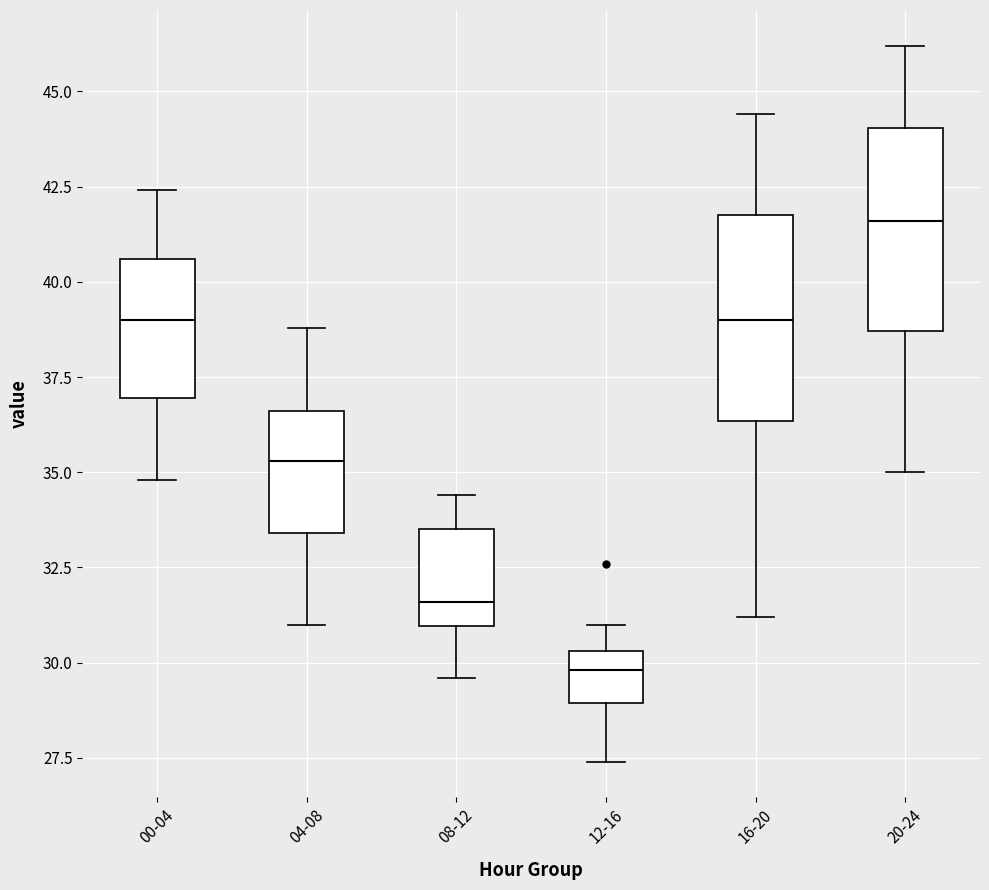

Reading left to right, read every box against the y-axis: the position of its median line, the range the box covers, and the ends of its whiskers. The values are not printed on the chart, so give them approximately, as read against the axis.

00-04: median 39.0, box 37.0 to 40.5, whiskers 35.0 to 42.5
04-08: median 35.5, box 33.5 to 36.5, whiskers 31.0 to 39.0
08-12: median 31.5, box 31.0 to 33.5, whiskers 29.5 to 34.5
12-16: median 30.0, box 29.0 to 30.5, whiskers 27.5 to 31.0
16-20: median 39.0, box 36.5 to 42.0, whiskers 31.0 to 44.5
20-24: median 41.5, box 38.5 to 44.0, whiskers 35.0 to 46.0